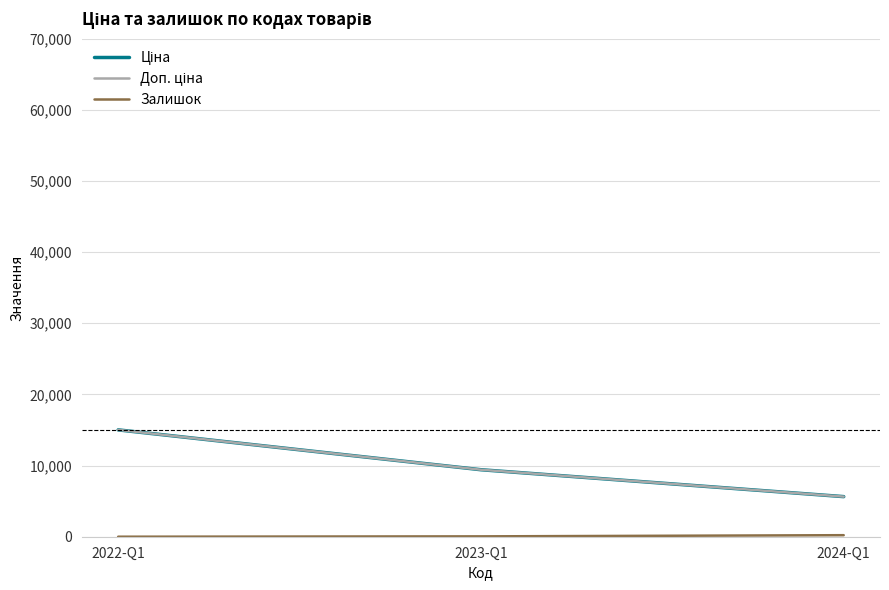

Which series has the largest range (max minus min)?

Ціна